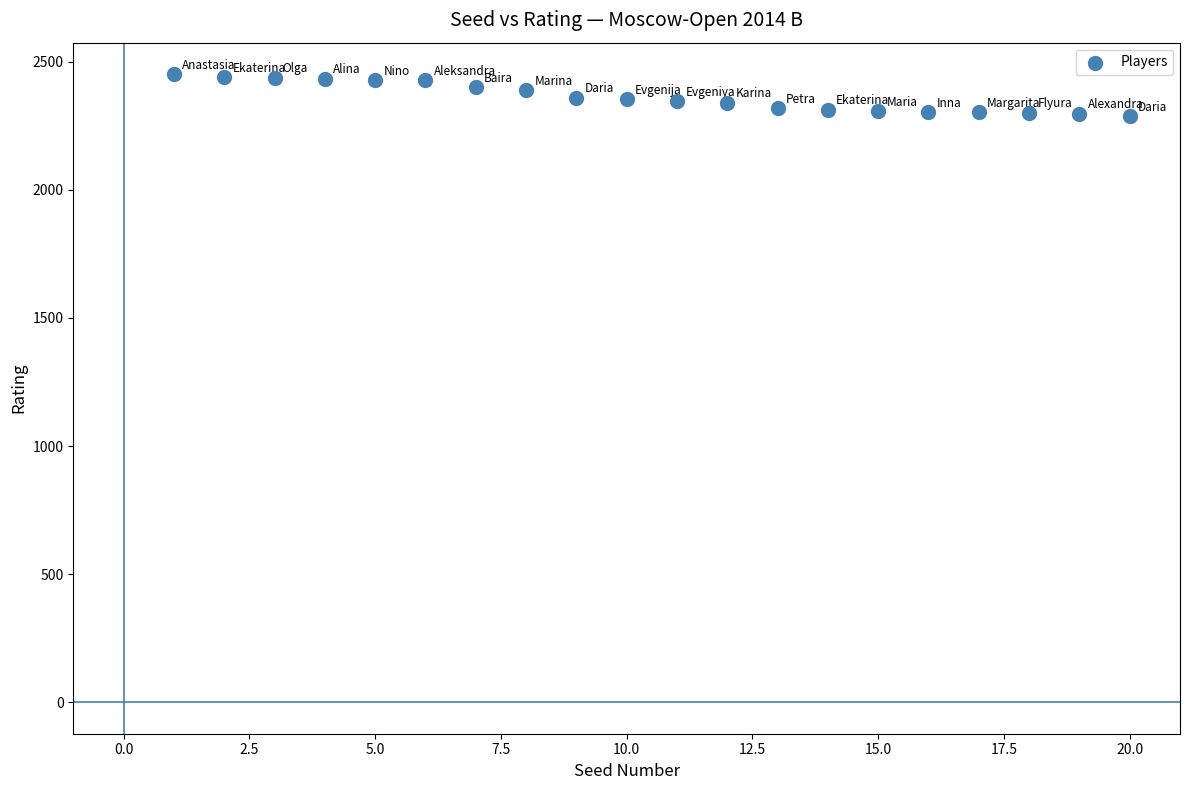

What is the range of Y values (max minus min)?

164